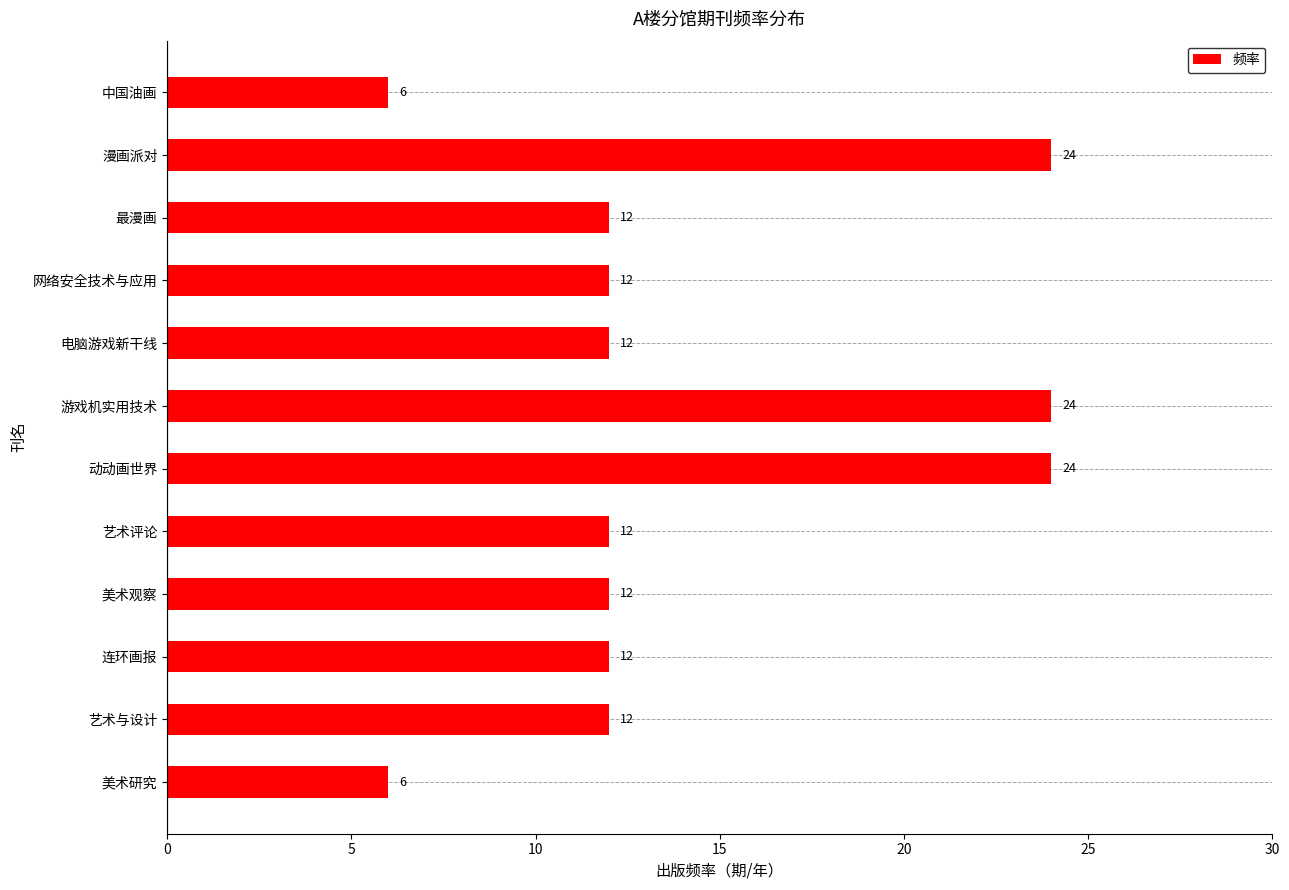

What is the ratio of the value at 游戏机实用技术 to the value at 最漫画?

2.0